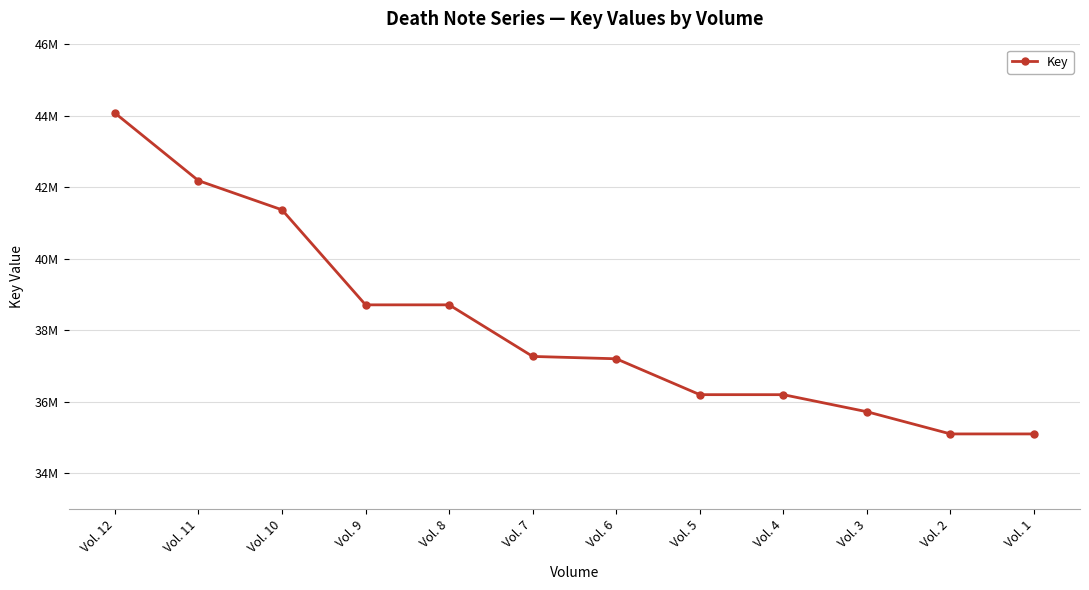

List the labels in order of value, largest first.

Vol. 12, Vol. 11, Vol. 10, Vol. 8, Vol. 9, Vol. 7, Vol. 6, Vol. 5, Vol. 4, Vol. 3, Vol. 2, Vol. 1